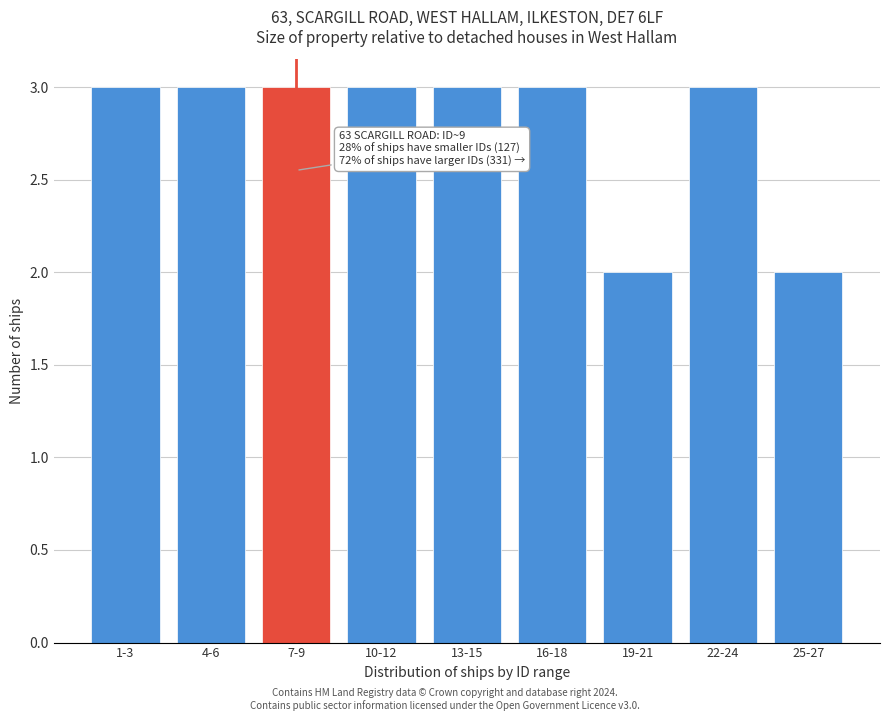

Reading left to right, extract all data points from this chart.

1-3=3	4-6=3	7-9=3	10-12=3	13-15=3	16-18=3	19-21=2	22-24=3	25-27=2